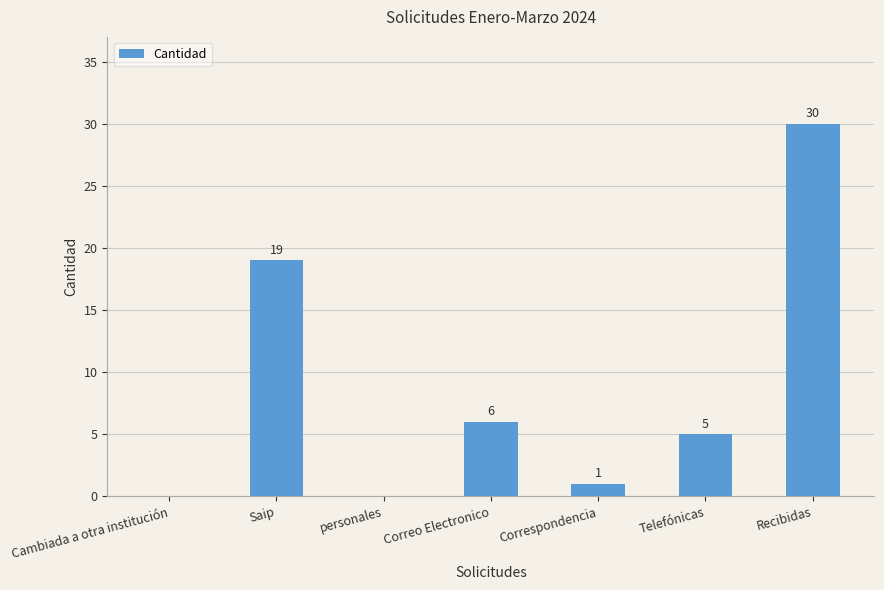

What is the change in value from Cambiada a otra institución to Recibidas?

+30